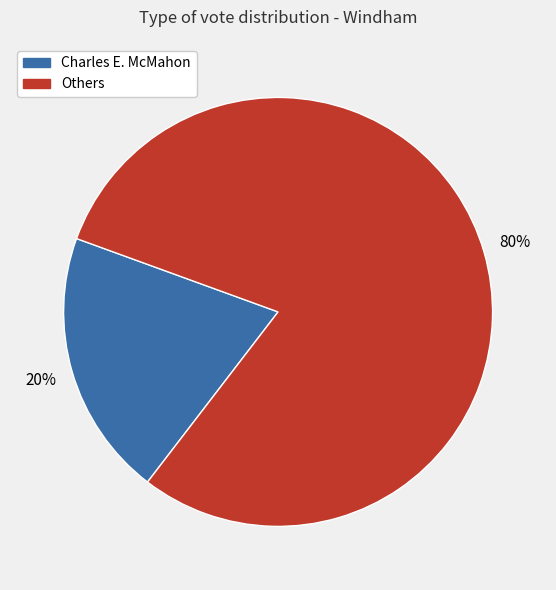

To the nearest percent, what is the difference between the largest and smallest slice percentages?

60%